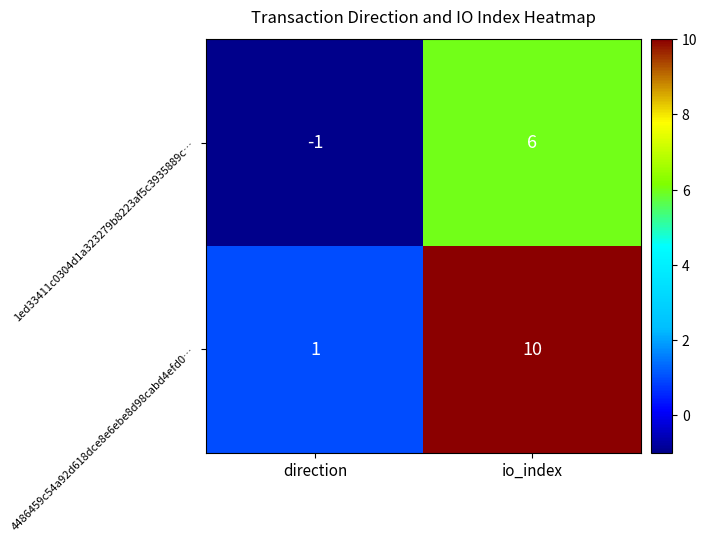

Reading right to left, list all the values displayed in this chart.

1ed33411c0304d1a323279b8223af5c3935889c…: 6	-1
4486459c54a92d618dce8e6ebe8d98cabd4efd0…: 10	1